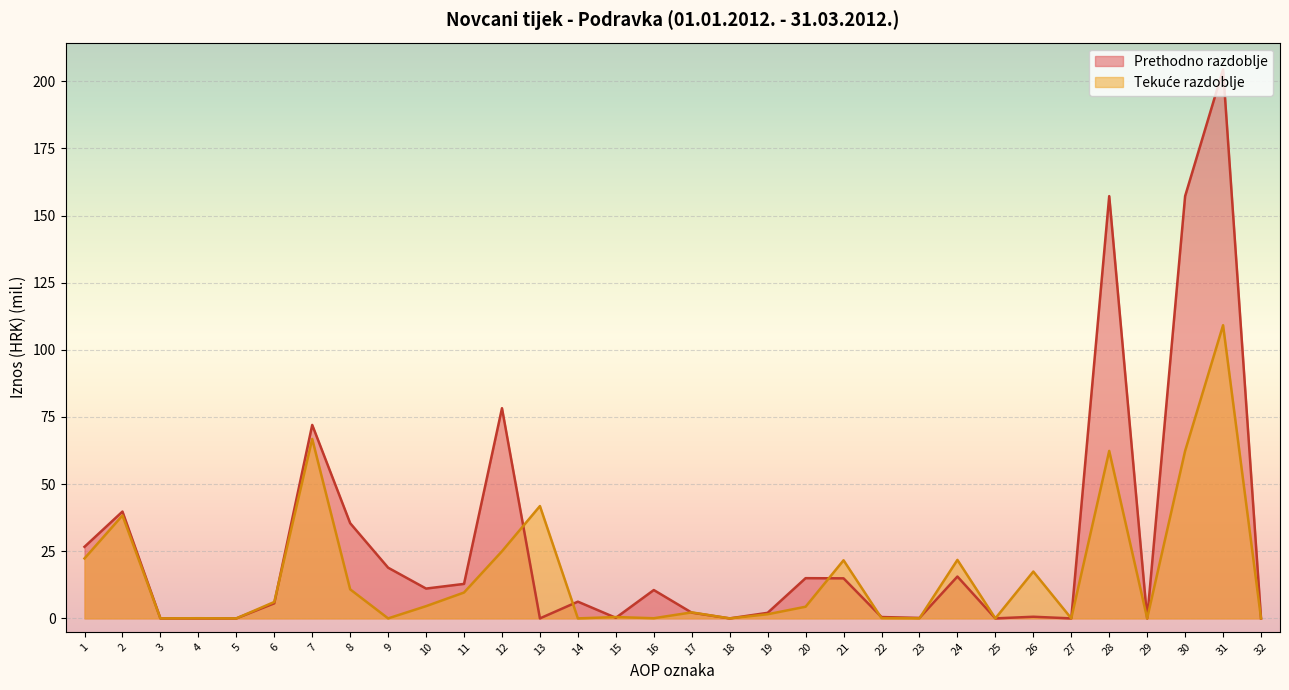

At how many categories does at least one series exceed 149?

3